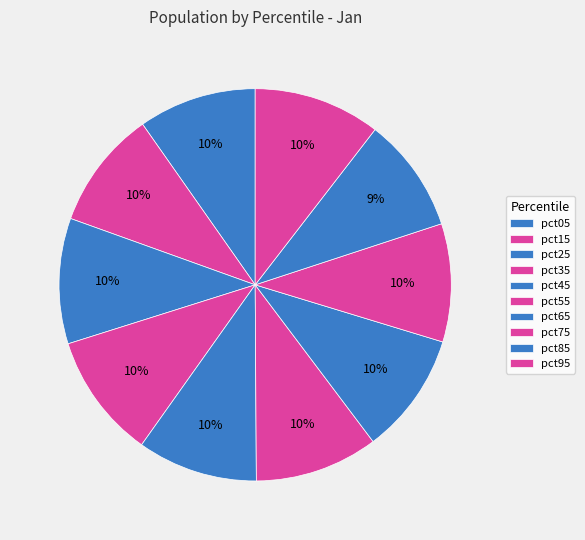

True or false: pct65 accounts for 10% of the total.

True